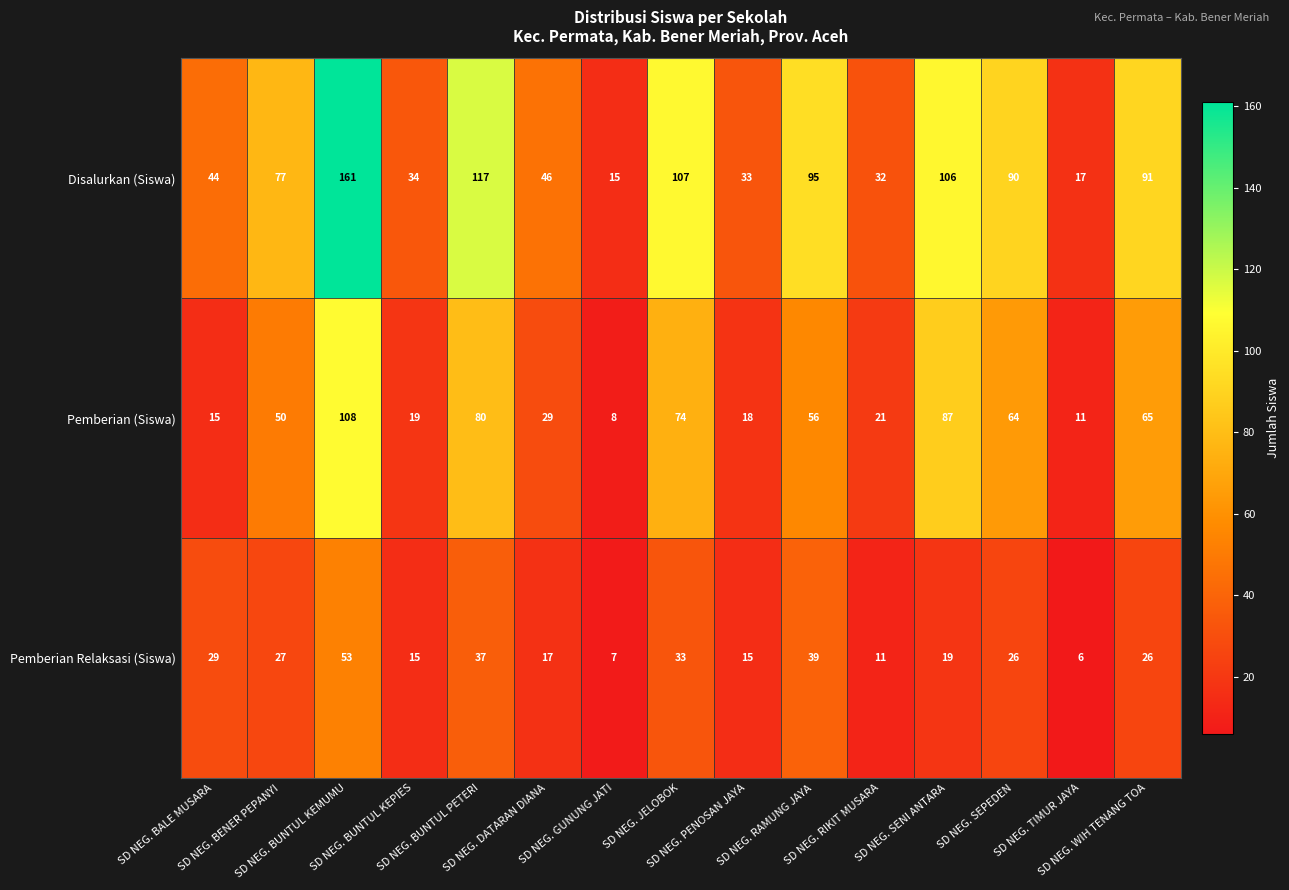

What is the greatest value displayed?

161